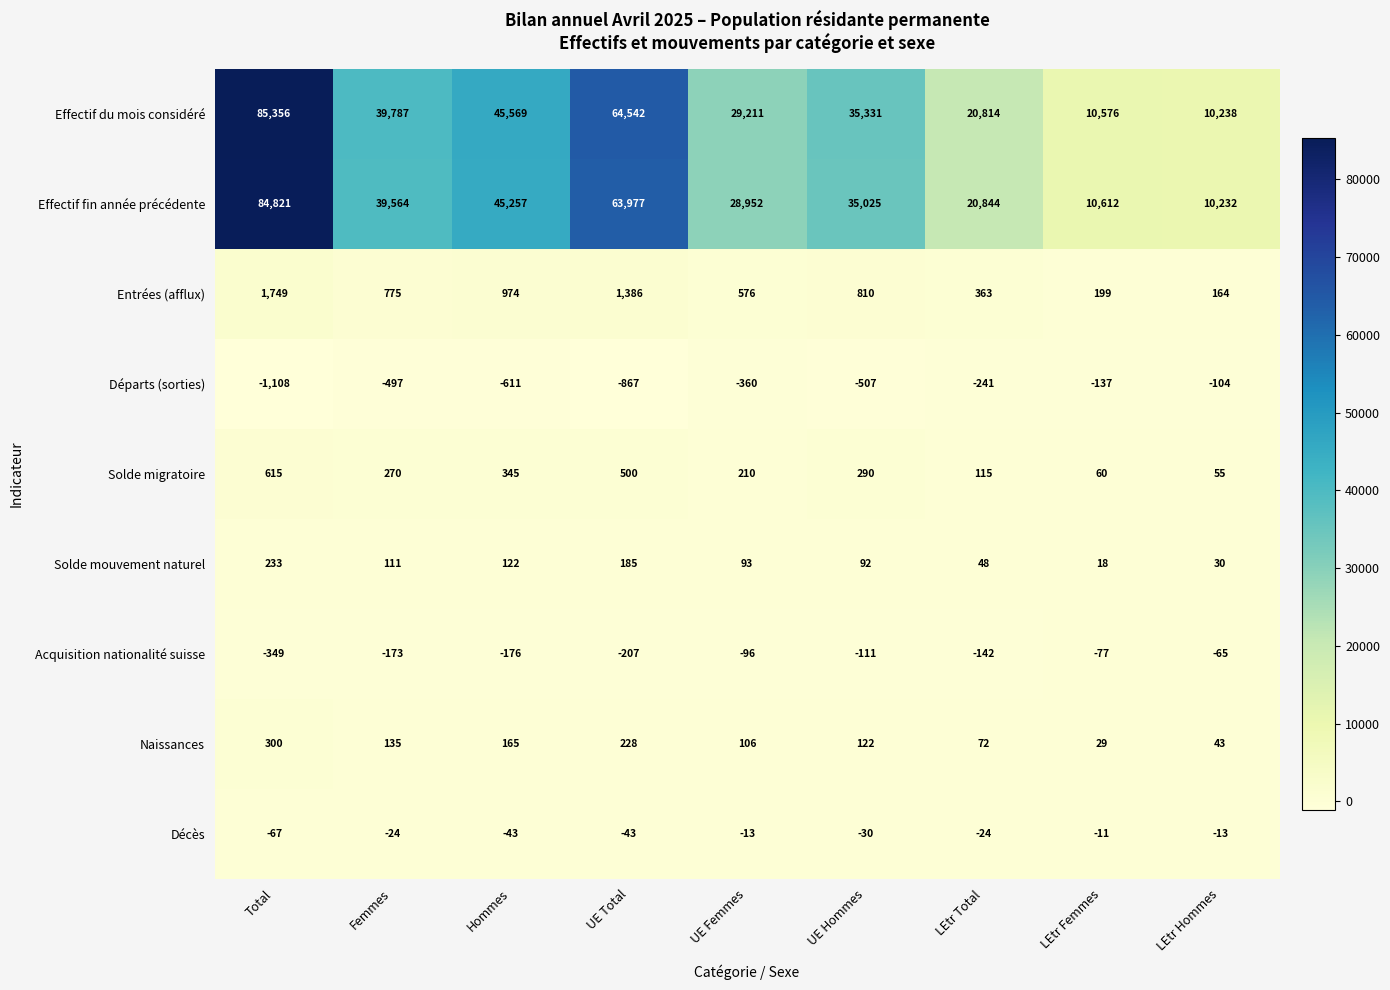

How many data points in Décès are less than -24?

4